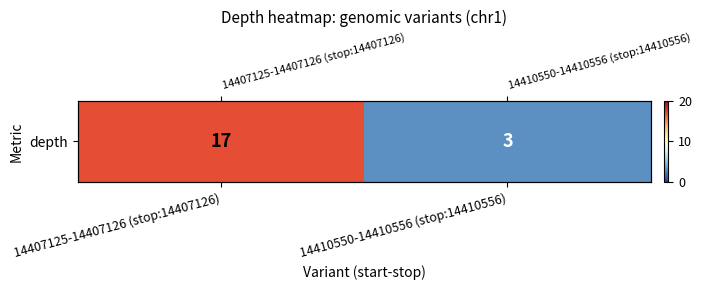

Reading left to right, what are all the values shown in this chart?

14407125-14407126 (stop:14407126)=17	14410550-14410556 (stop:14410556)=3